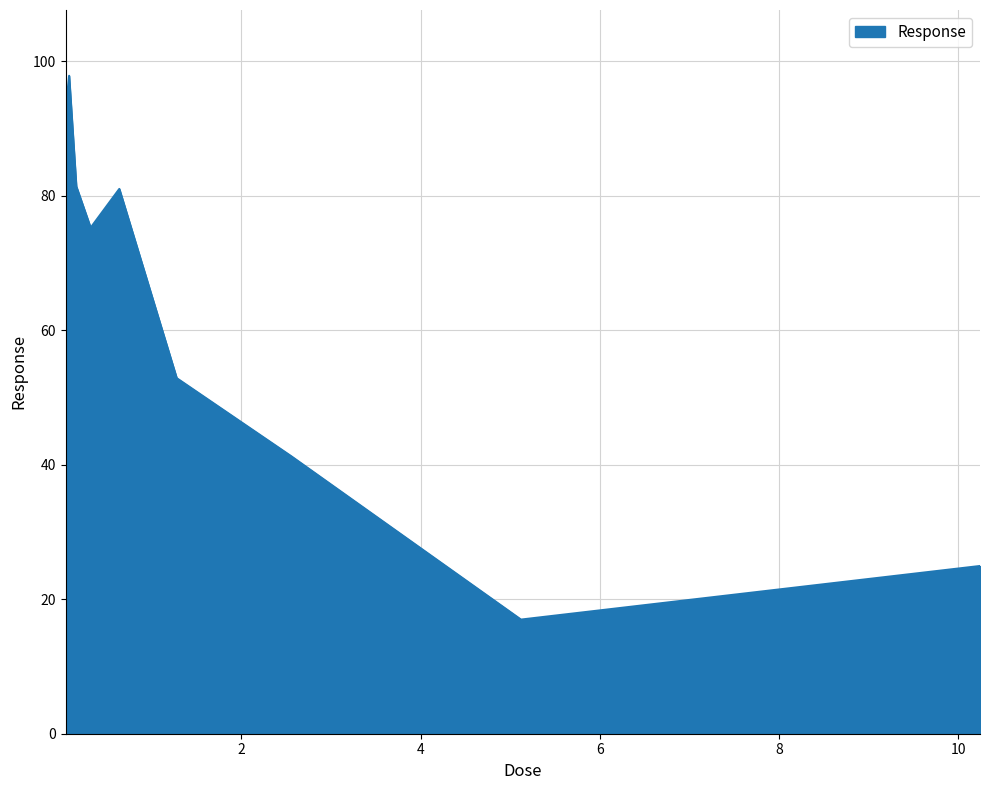

How many lines are shown in the chart?

1